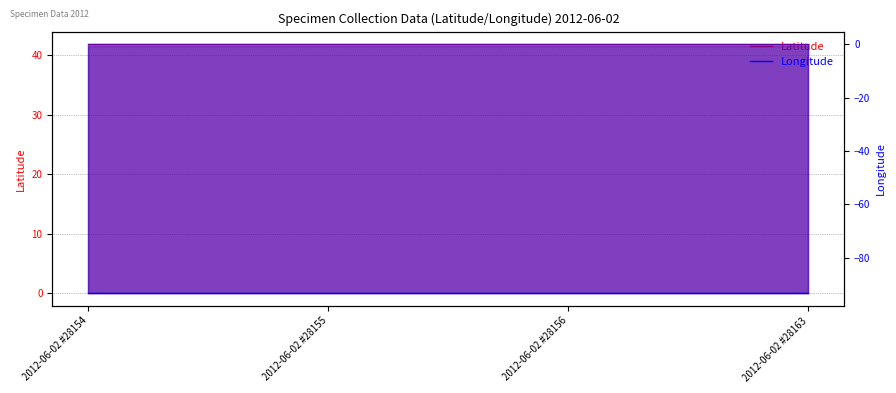

Reading right to left, transcribe all the data shown in this chart.

Latitude: 2012-06-02 #28163=41.8	2012-06-02 #28156=41.8	2012-06-02 #28155=41.8	2012-06-02 #28154=41.8
Longitude: 2012-06-02 #28163=-93.3	2012-06-02 #28156=-93.3	2012-06-02 #28155=-93.3	2012-06-02 #28154=-93.3